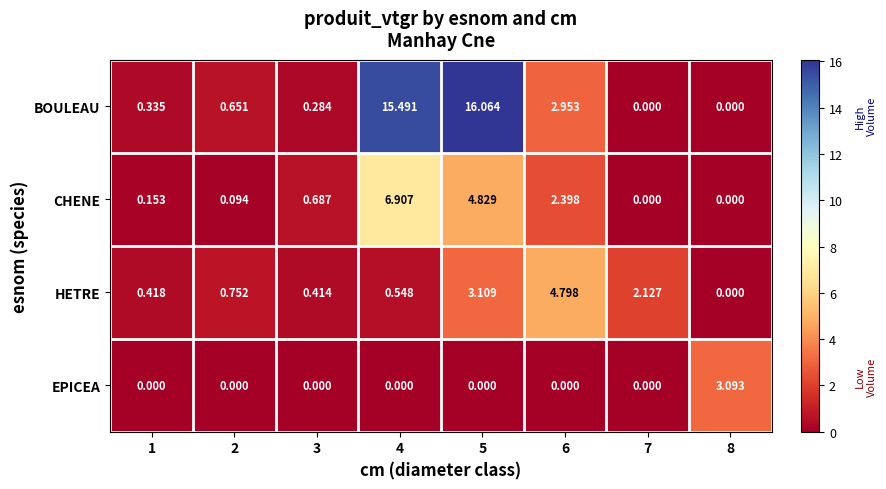

What is the total value across all series at 2?

1.5